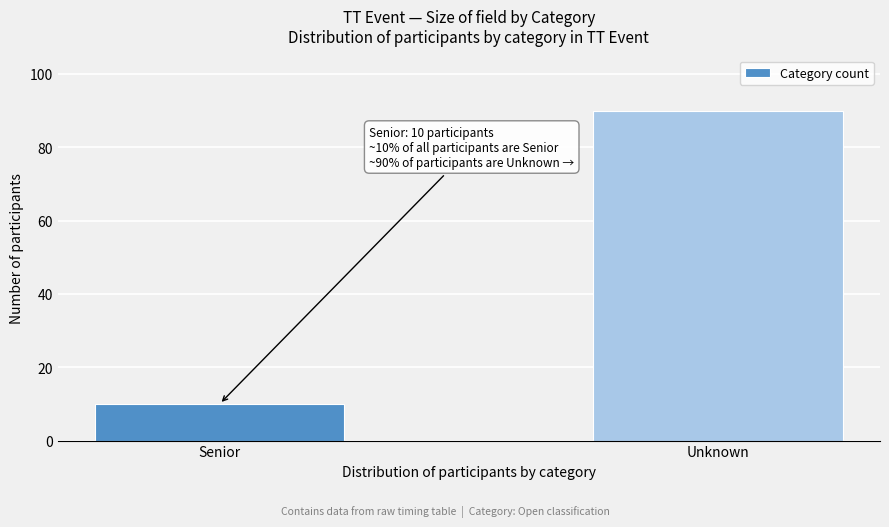

Reading right to left, what are all the values shown in this chart?

Unknown=90	Senior=10